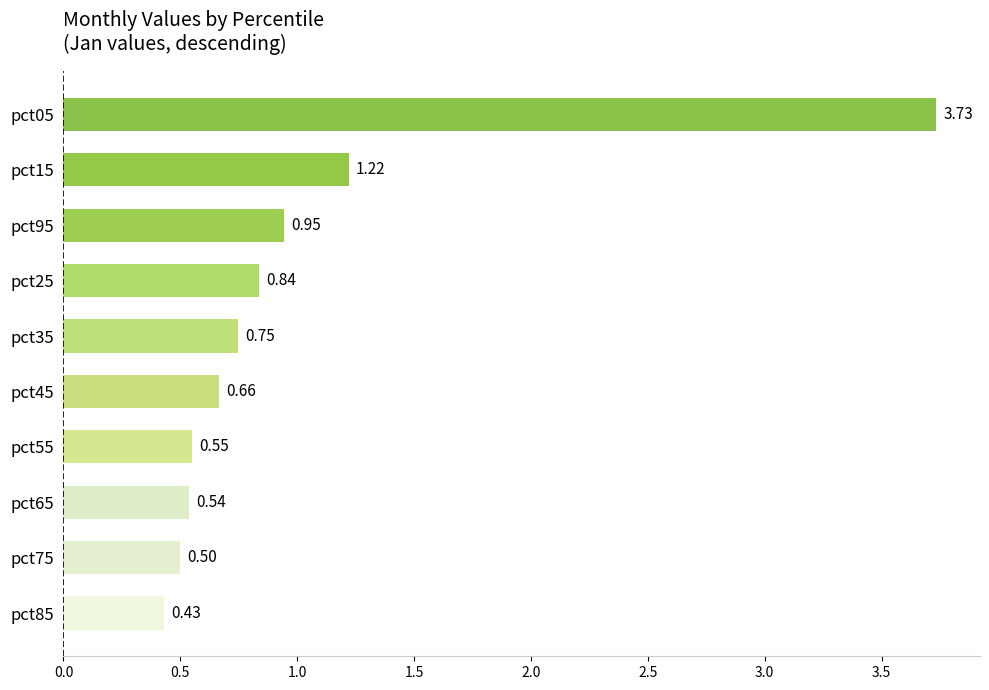

What is the sum of all values?

10.2